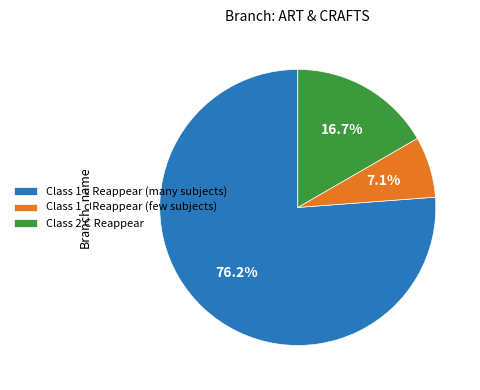

Which slice is the largest?

Class 1 c Reappear (many subjects)